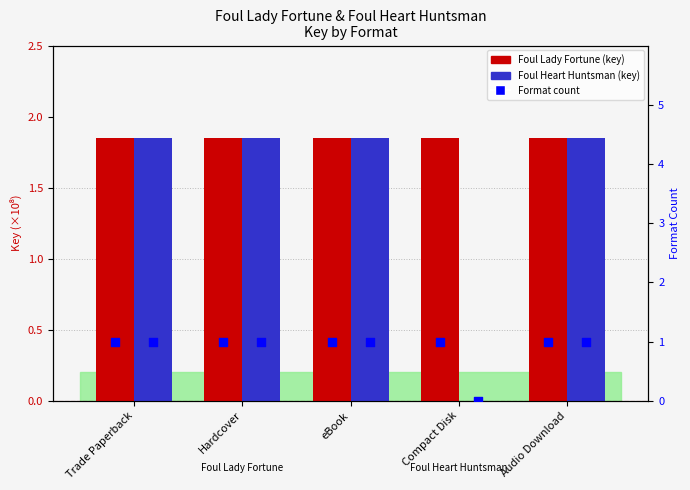

Which series contains the lowest Y value?

Foul Heart Huntsman